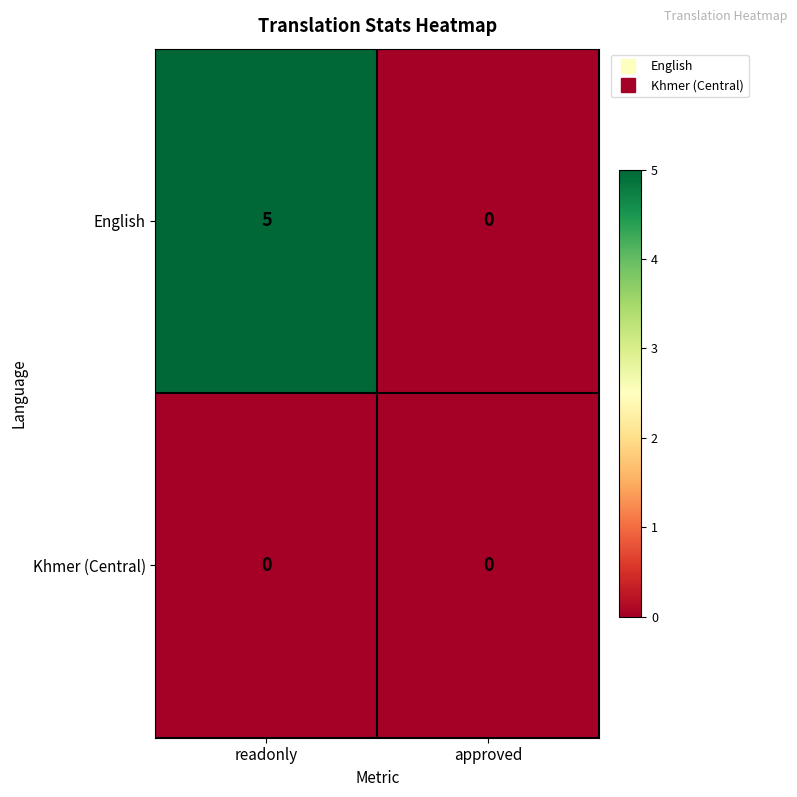

Reading left to right, what are all the values shown in this chart?

English: 5	0
Khmer (Central): 0	0